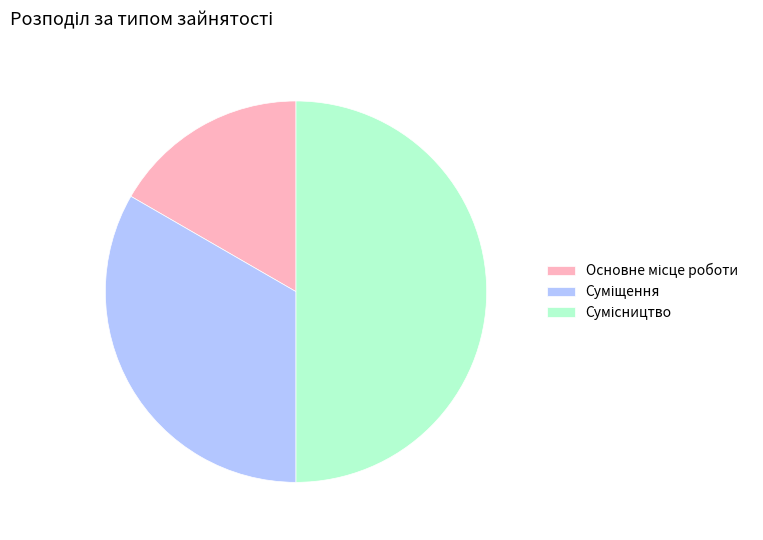

How many slices are in this pie chart?

3